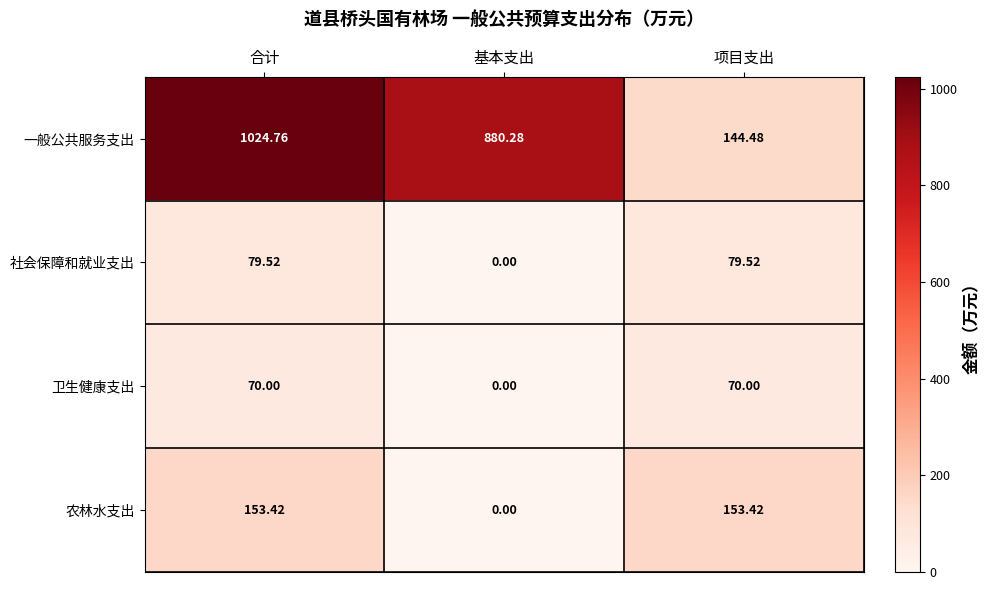

At which label does 一般公共服务支出 reach its peak?

合计